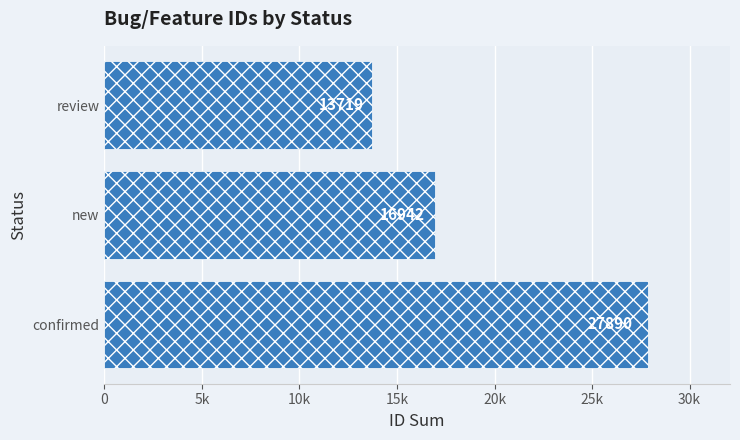

What is the sum of all values?

58551